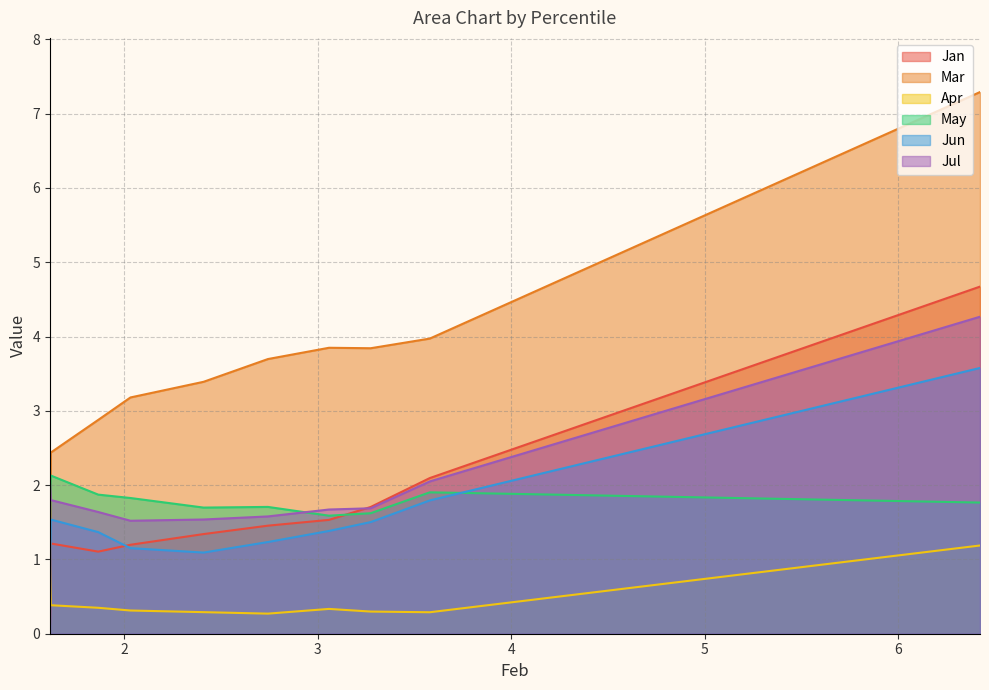

How many intersections are there between Jul and Mar?

1